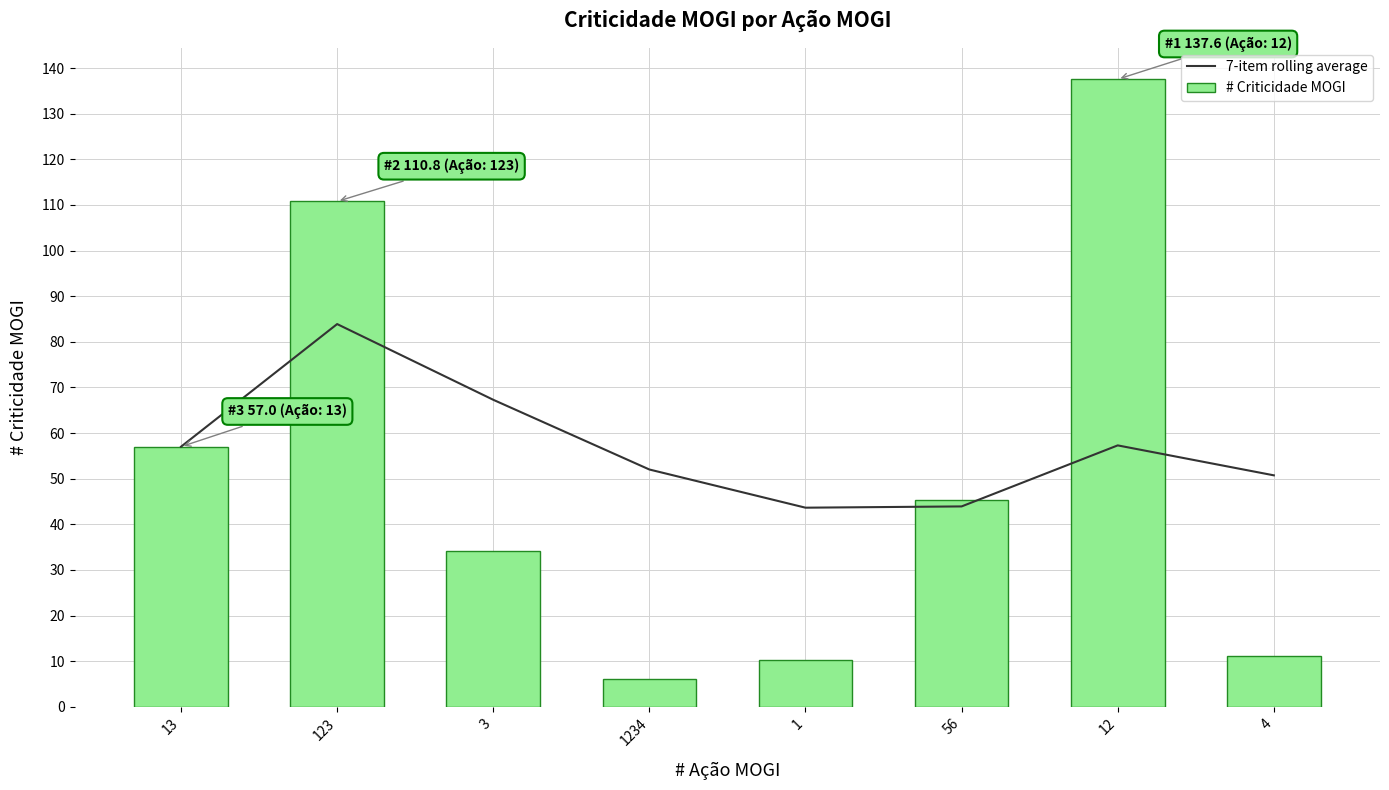

List the labels in order of # Criticidade MOGI value, largest first.

12, 123, 13, 56, 3, 4, 1, 1234